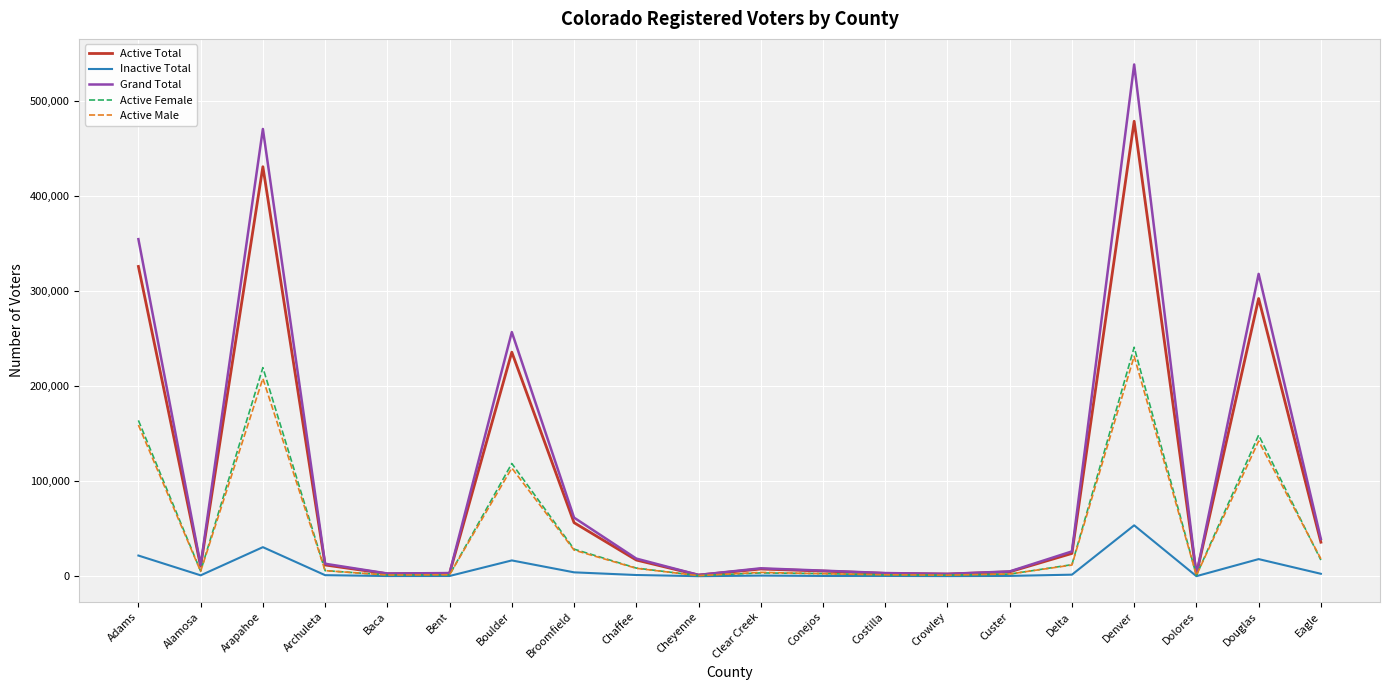

What is the greatest value displayed?

538299